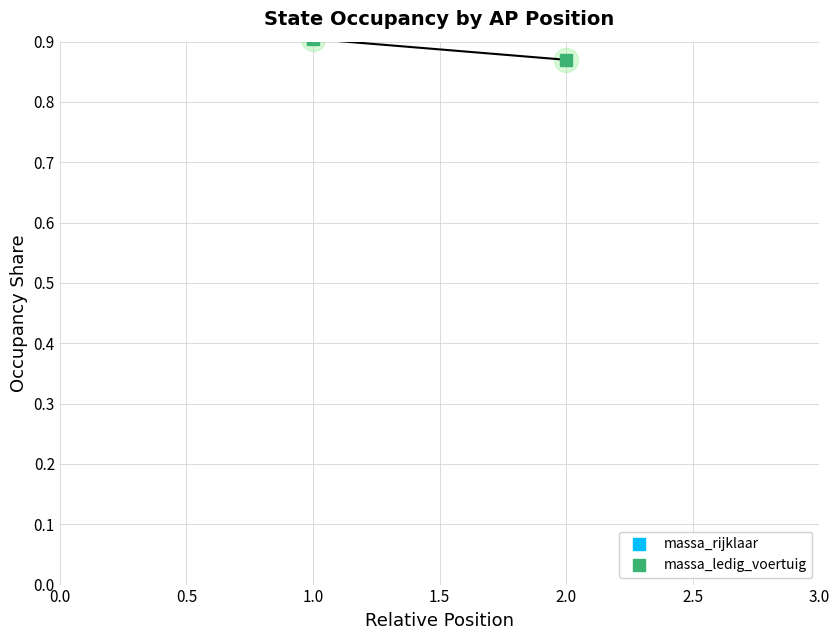

At how many categories does at least one series exceed 0?

2